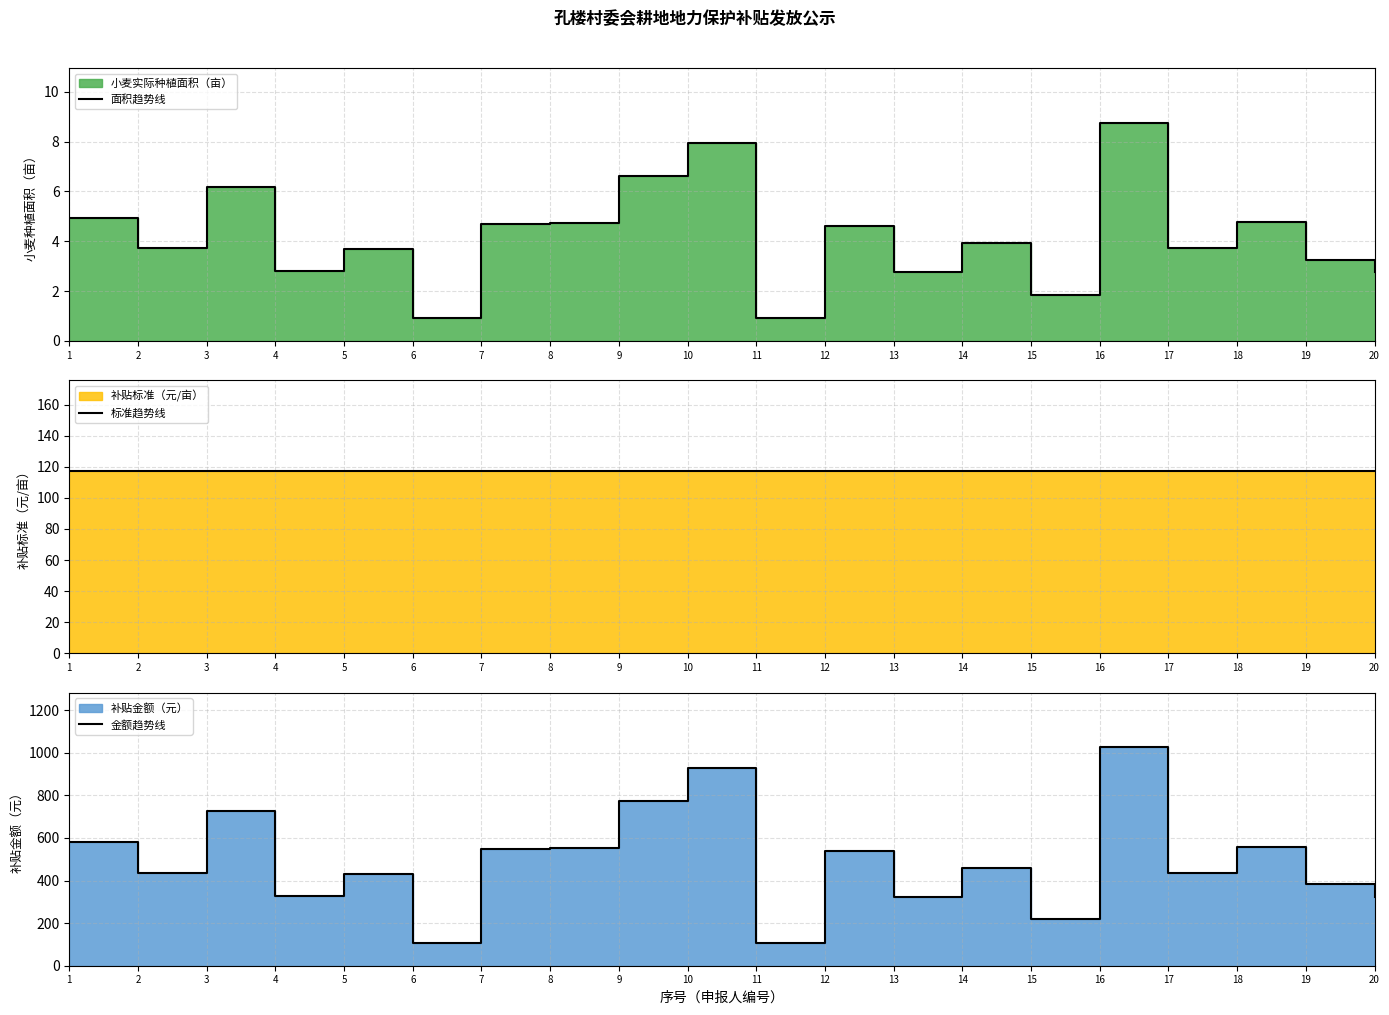

What is the difference between the highest and lowest values at 19?

378.2